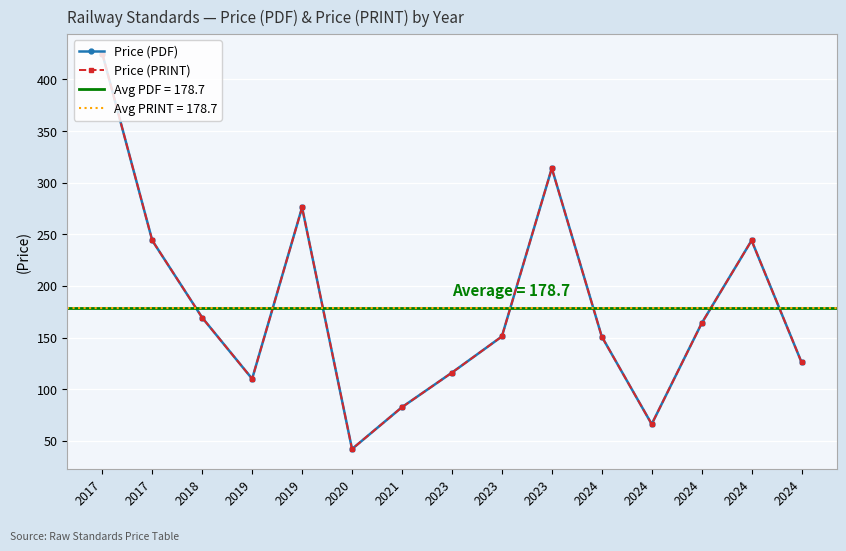

What are all the series names shown in the legend?

Price (PDF), Price (PRINT)